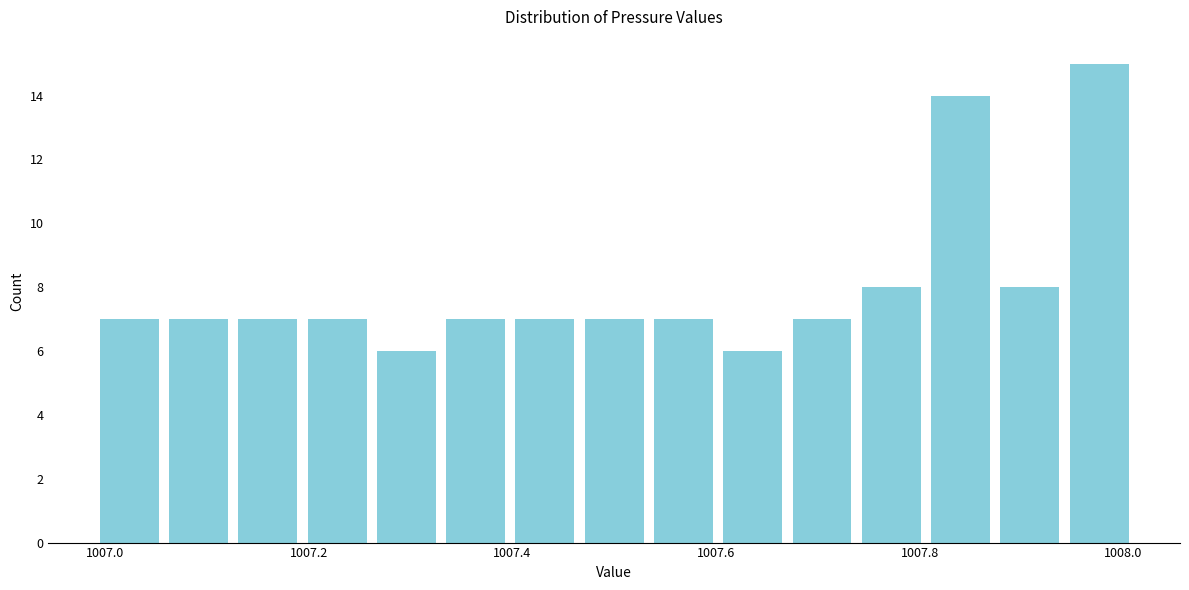

Around what value on the x-axis is the tallest bar? Give the approximate position of its centre, as read against the axis.

1007.98